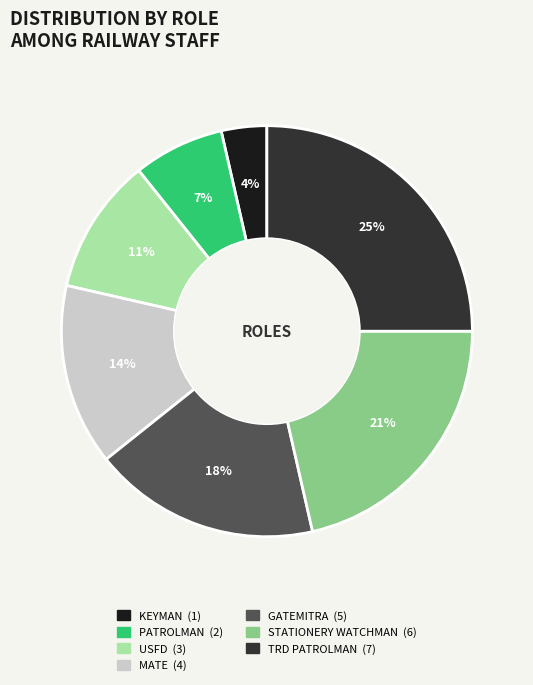

Which slice is the smallest?

KEYMAN